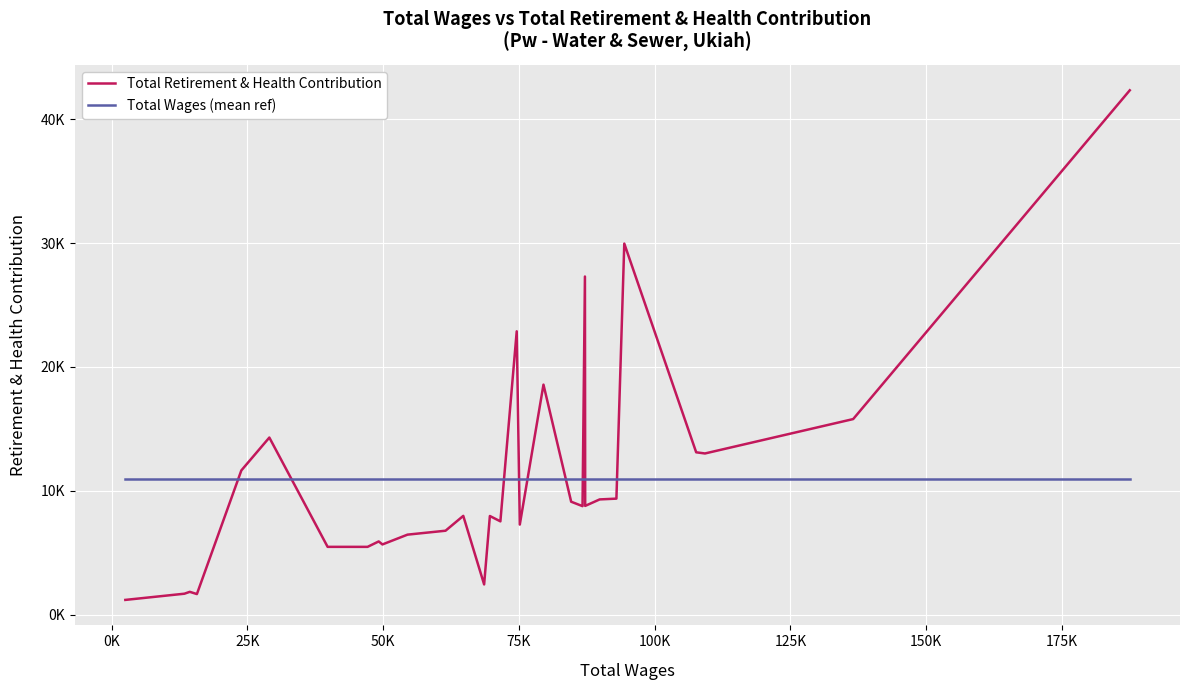

What is the value of the Total Retirement & Health Contribution point at the 8th from the left?

5471.0